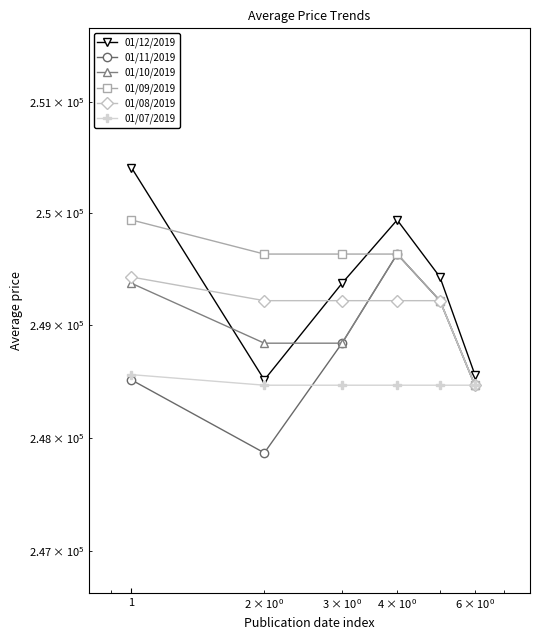

Which series has the widest spread of values?

01/12/2019